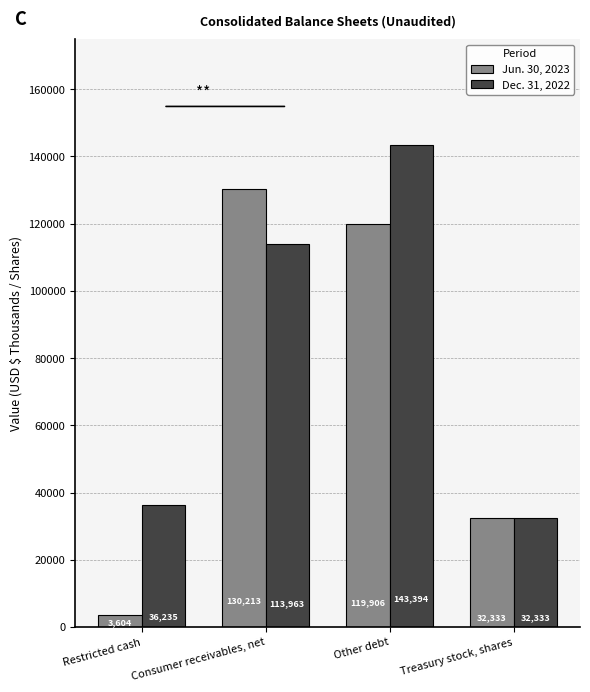

Between Restricted cash and Treasury stock, shares, which series saw the biggest shift?

Jun. 30, 2023